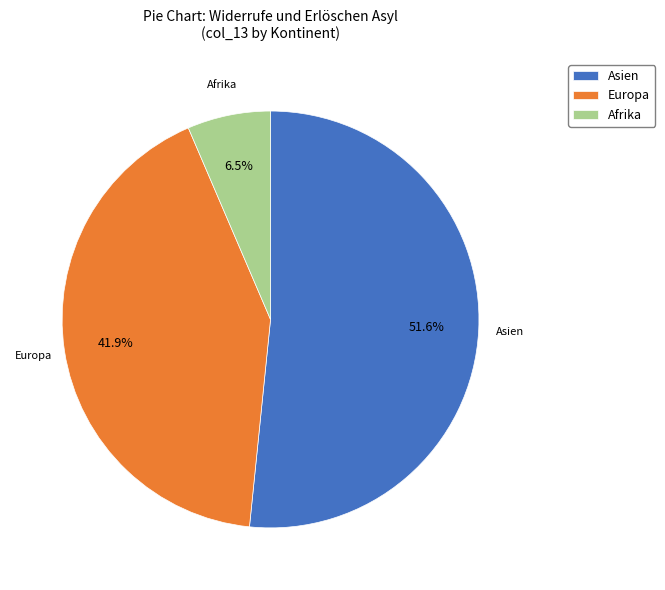

Is the sum of Europa and Asien greater than half?

Yes